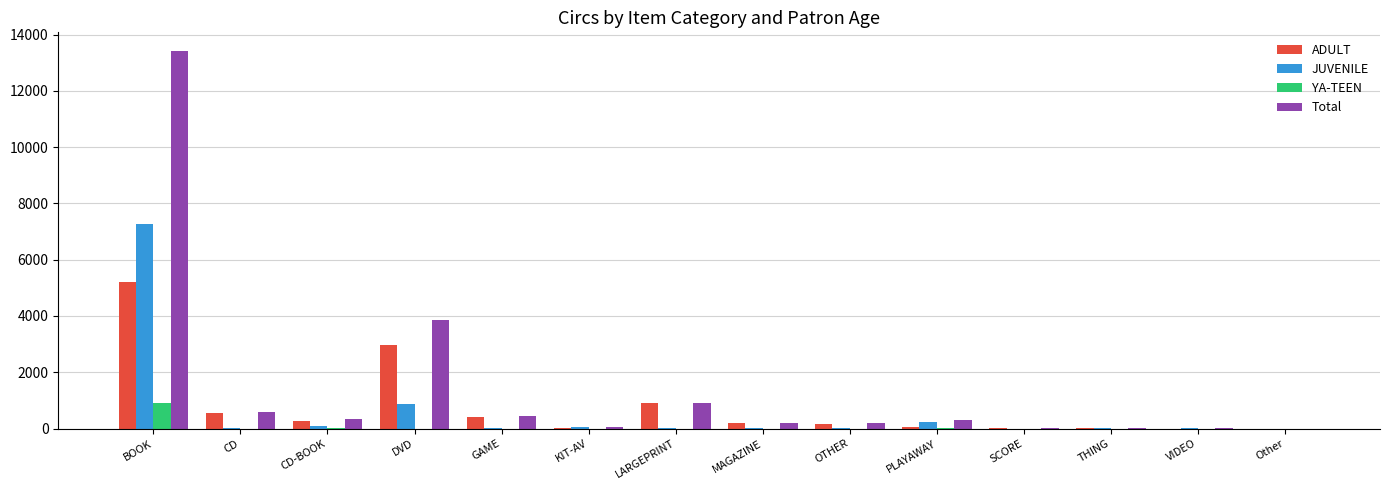

At which label does YA-TEEN reach its peak?

BOOK